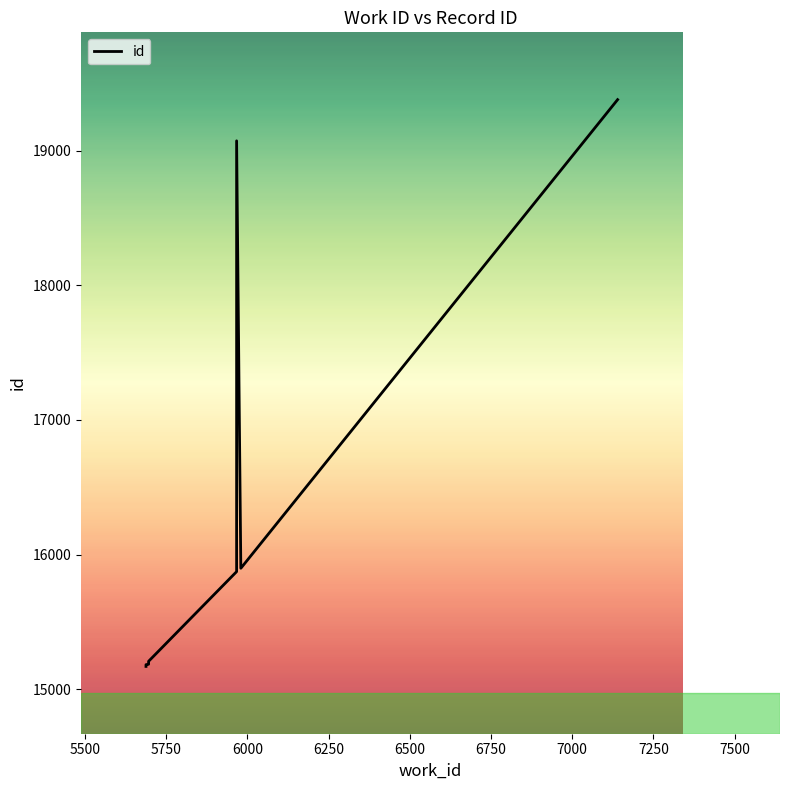

How many values are below 15207?

5